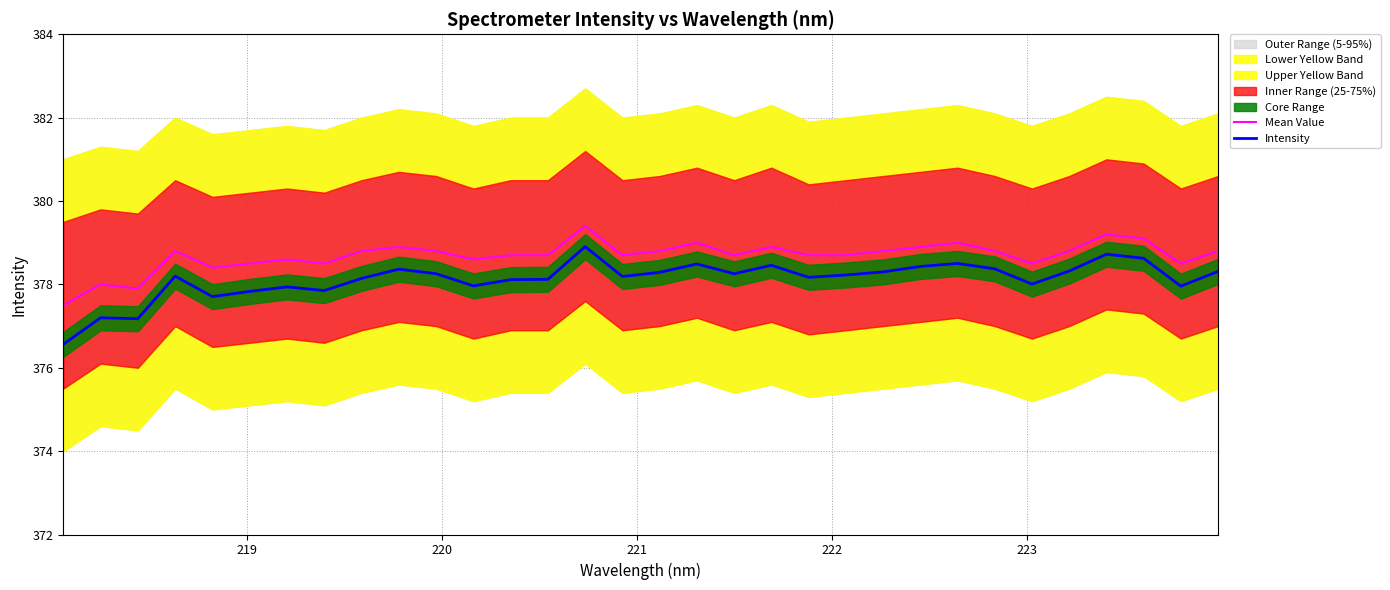

Count the number of categories in the chart.

32